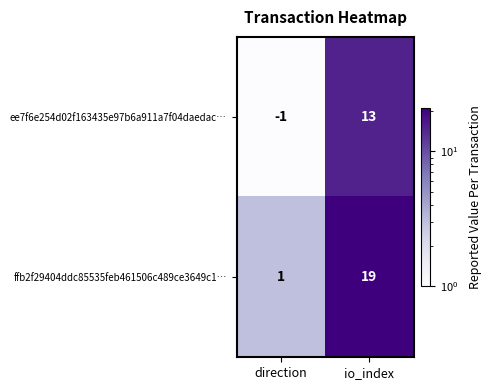

At how many categories does at least one series exceed 2?

1